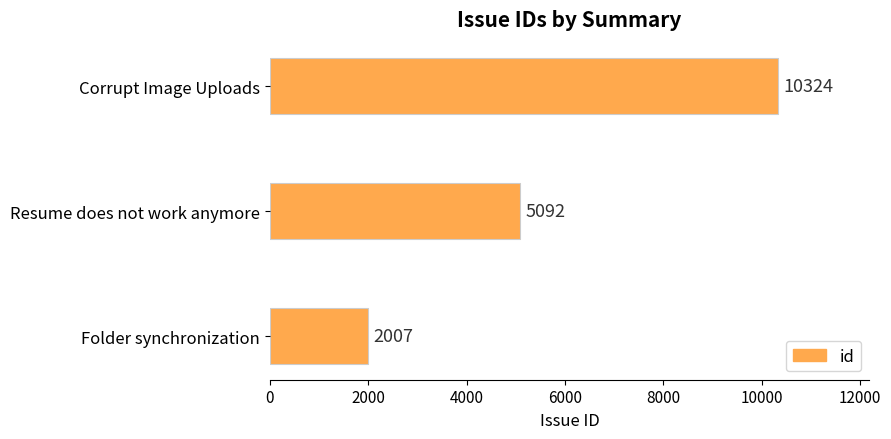

List the labels in order of value, largest first.

Corrupt Image Uploads, Resume does not work anymore, Folder synchronization